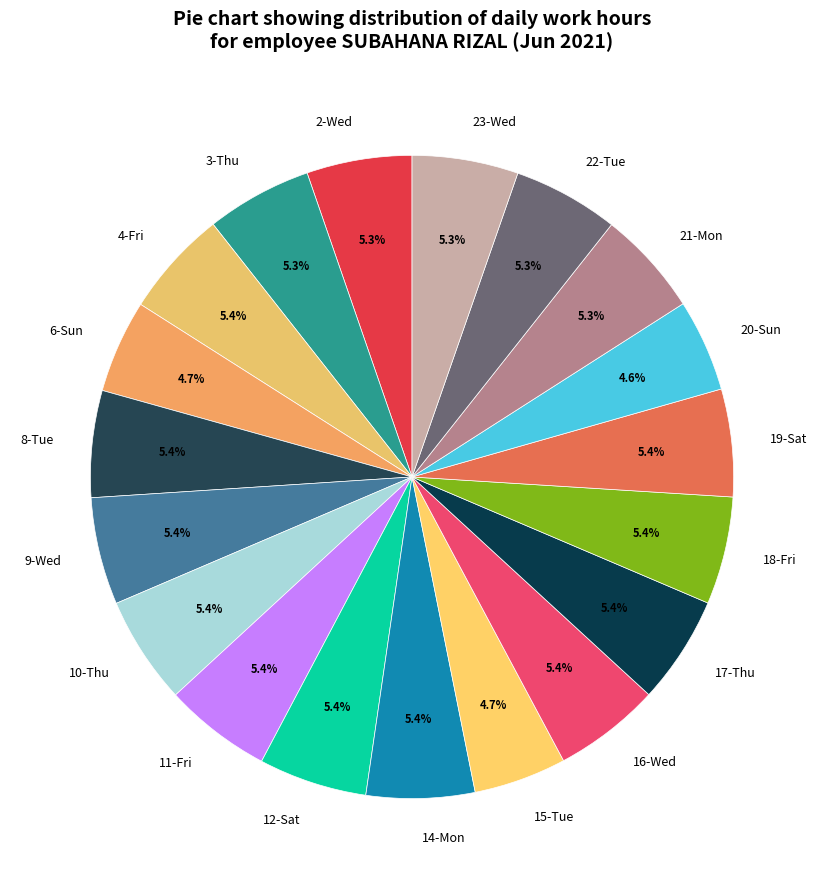

What is the ratio of the value at 14-Mon to the value at 19-Sat?

1.0